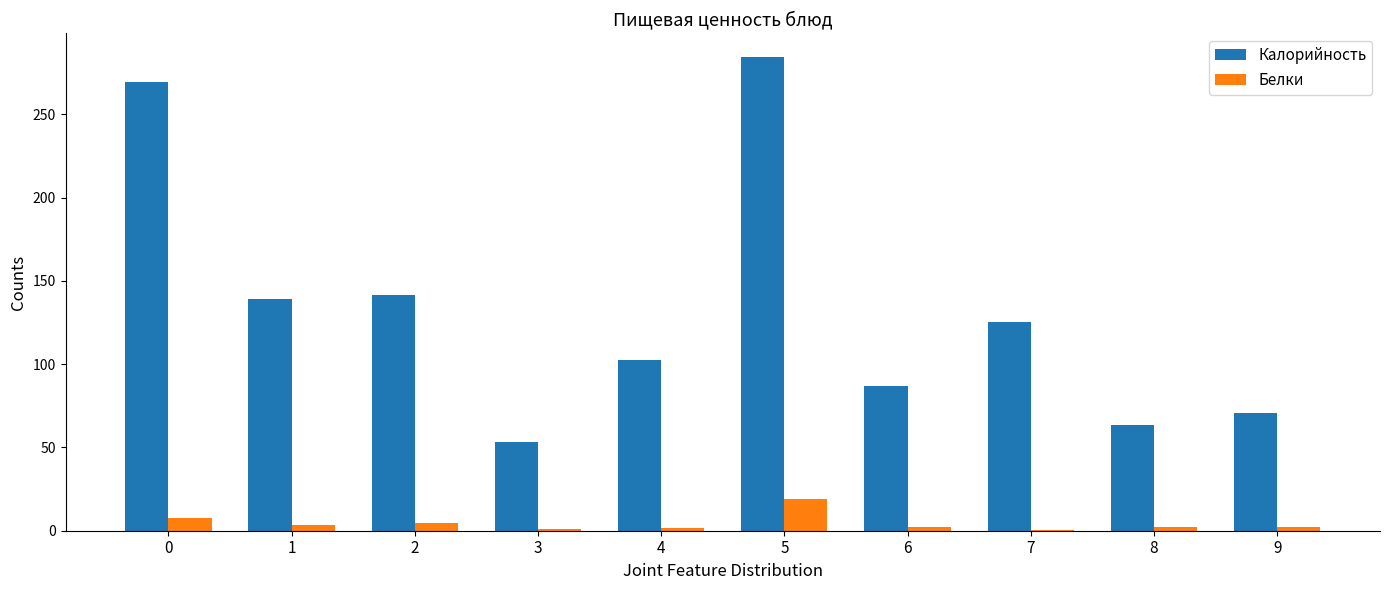

What is the highest value of the Калорийность series?

284.4